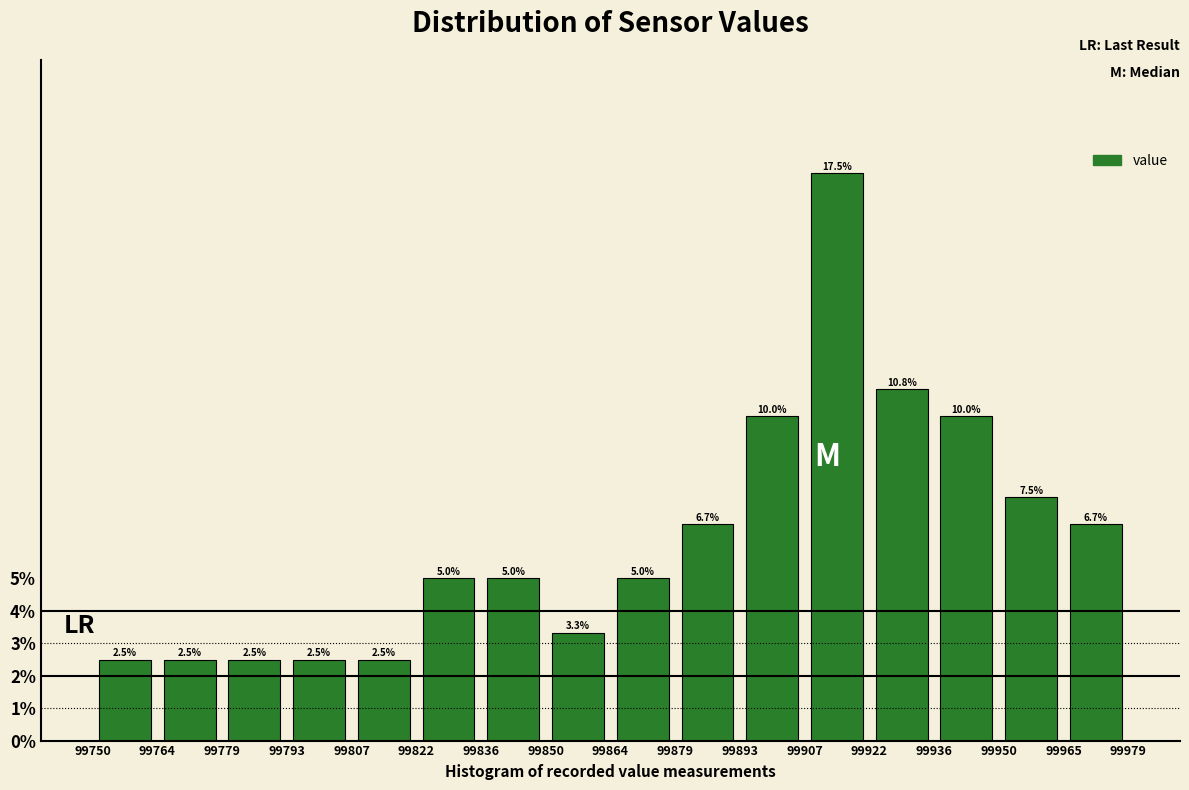

Reading left to right, list every bar in this chart as the range it spans on the x-axis followed by its height.

99750 to 99764: 2.5
99764 to 99779: 2.5
99779 to 99793: 2.5
99793 to 99807: 2.5
99807 to 99822: 2.5
99822 to 99836: 5.0
99836 to 99850: 5.0
99850 to 99864: 3.3
99864 to 99879: 5.0
99879 to 99893: 6.7
99893 to 99907: 10.0
99907 to 99922: 17.5
99922 to 99936: 10.8
99936 to 99950: 10.0
99950 to 99965: 7.5
99965 to 99979: 6.7